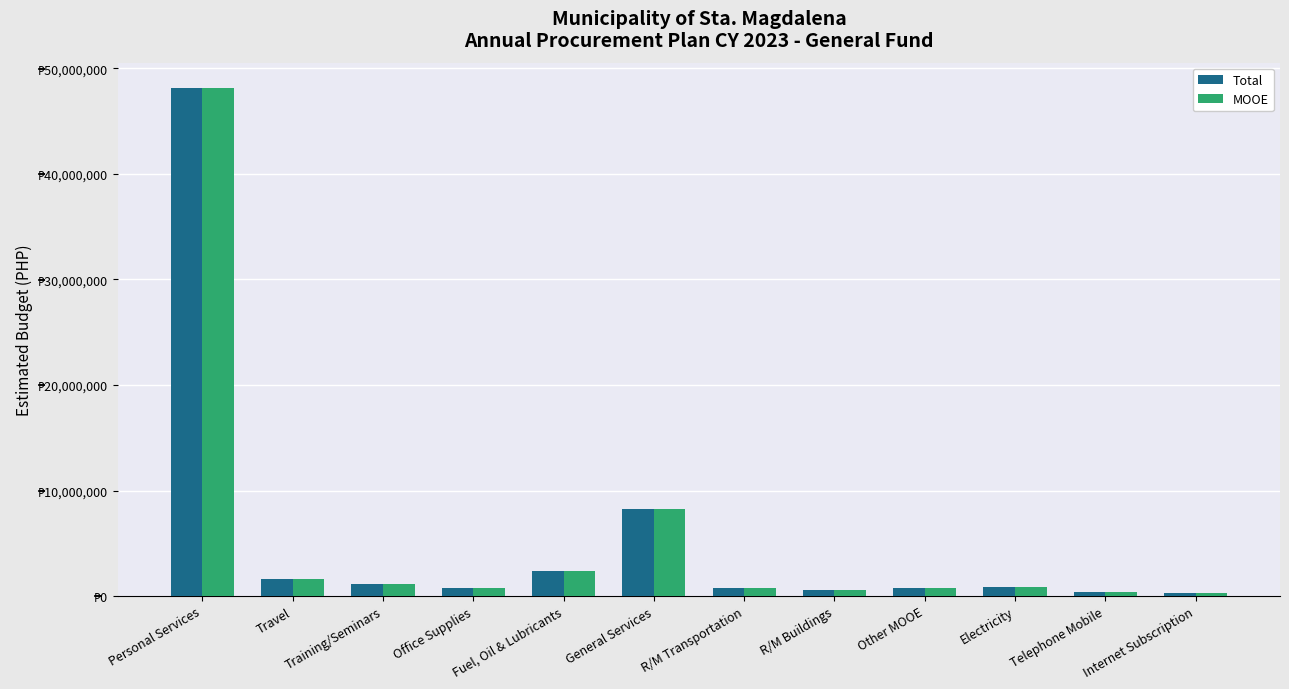

What is the smallest value displayed?

249000.0